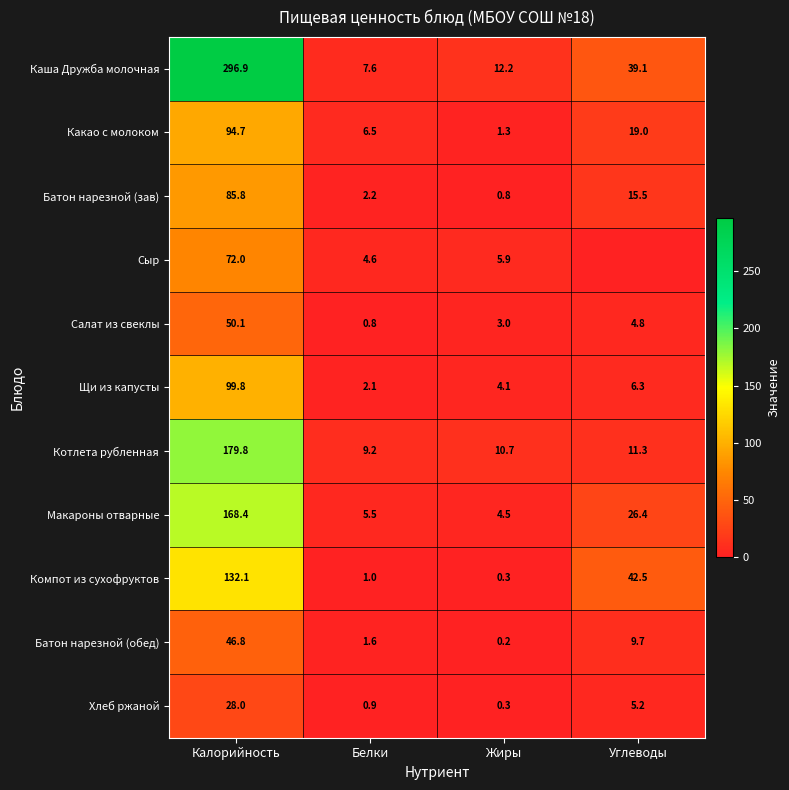

How many series are shown in this chart?

11